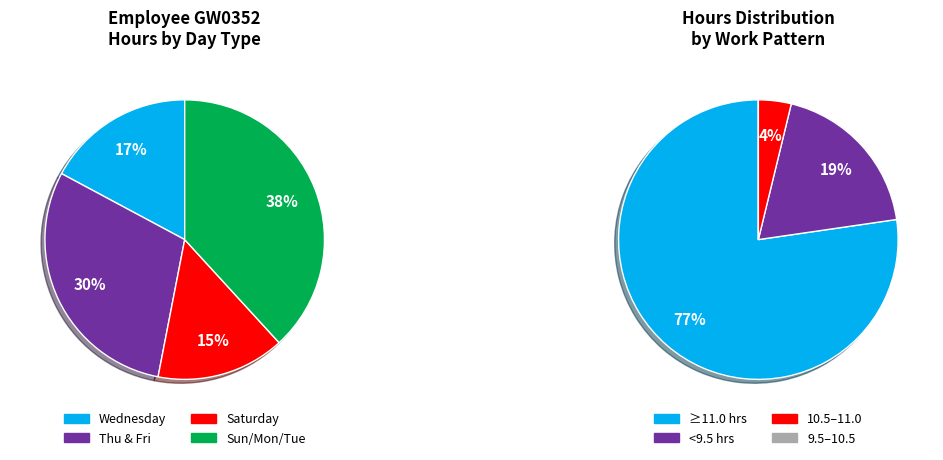

Do Tue 14 and Mon 6 together represent more than half of the pie?

No